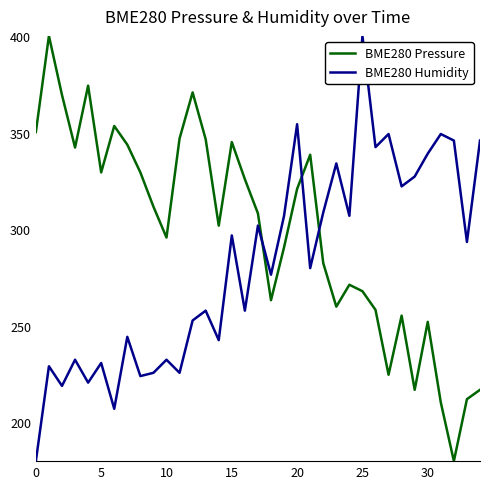

Which series has the largest total across all categories?

BME280 Pressure